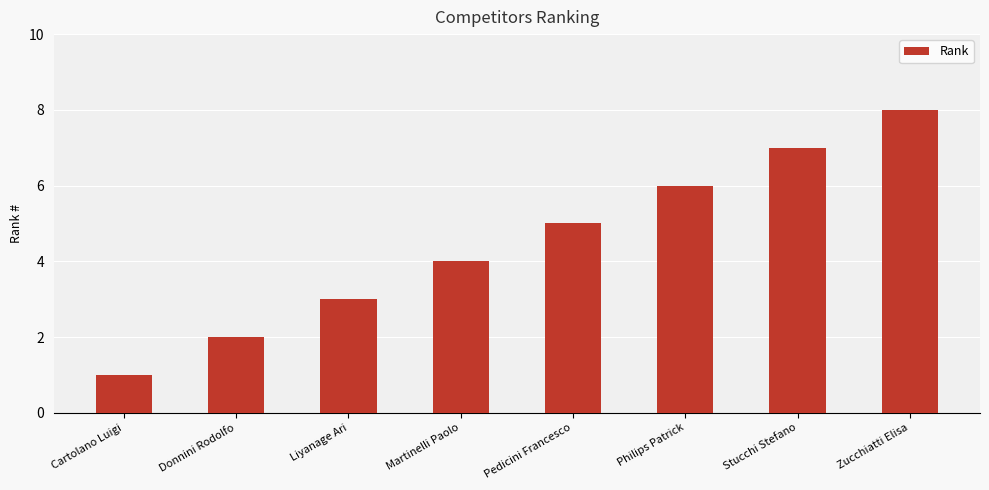

Where is the data nearest to the value 4?

Martinelli Paolo